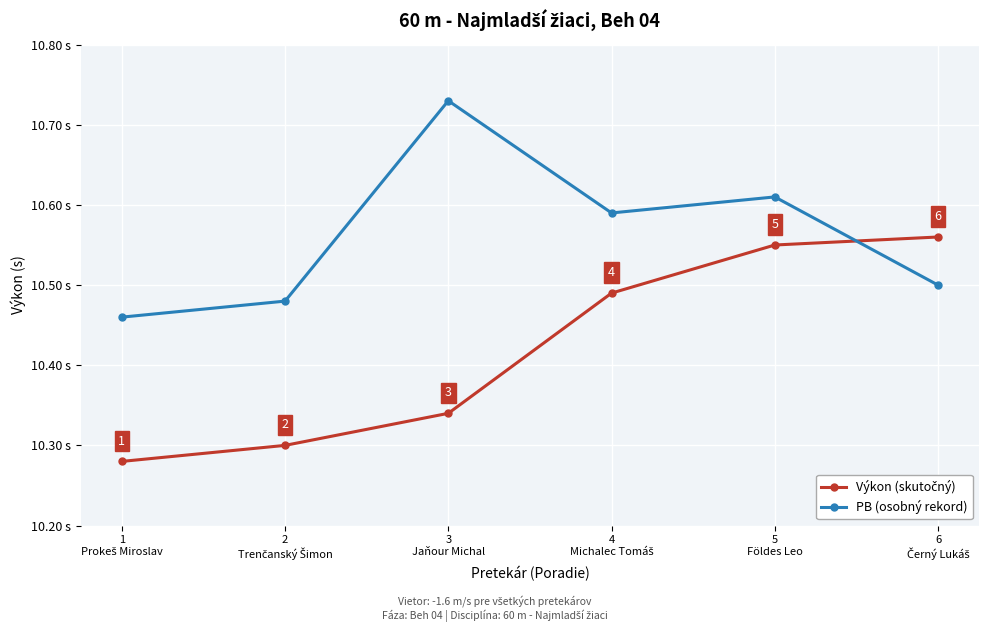

Which series has the largest total across all categories?

PB (osobný rekord)